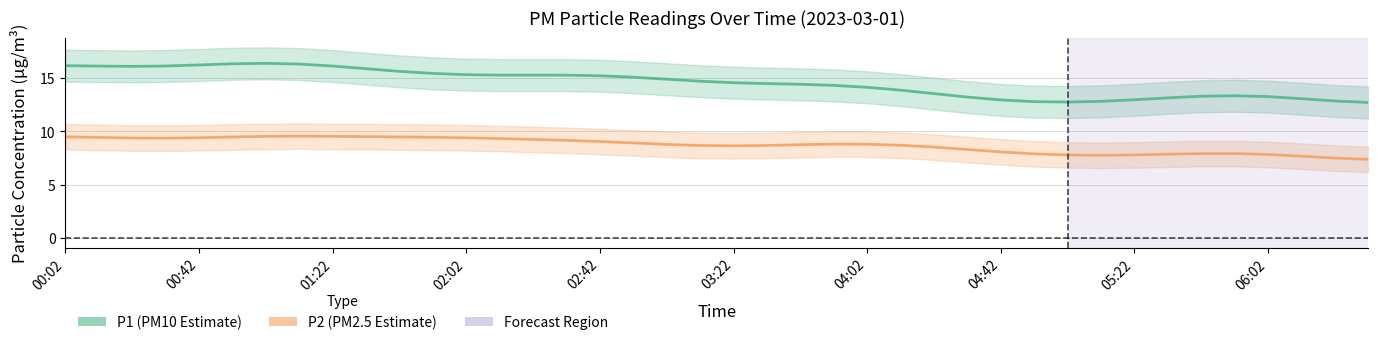

Reading right to left, transcribe all the data shown in this chart.

P1 (PM10): 12.7	12.8	13.1	13.3	13.3	13.3	13.1	13.0	12.8	12.7	12.8	12.9	13.2	13.5	13.9	14.1	14.3	14.4	14.5	14.6	14.7	14.9	15.1	15.2	15.3	15.3	15.3	15.3	15.4	15.6	15.9	16.1	16.3	16.4	16.3	16.2	16.1	16.1	16.1	16.2
P2 (PM2.5): 7.4	7.5	7.7	7.8	7.9	7.9	7.9	7.8	7.8	7.8	7.9	8.1	8.3	8.5	8.7	8.8	8.8	8.8	8.7	8.6	8.7	8.8	8.9	9.0	9.2	9.2	9.3	9.4	9.4	9.5	9.5	9.5	9.6	9.5	9.5	9.4	9.4	9.4	9.4	9.5